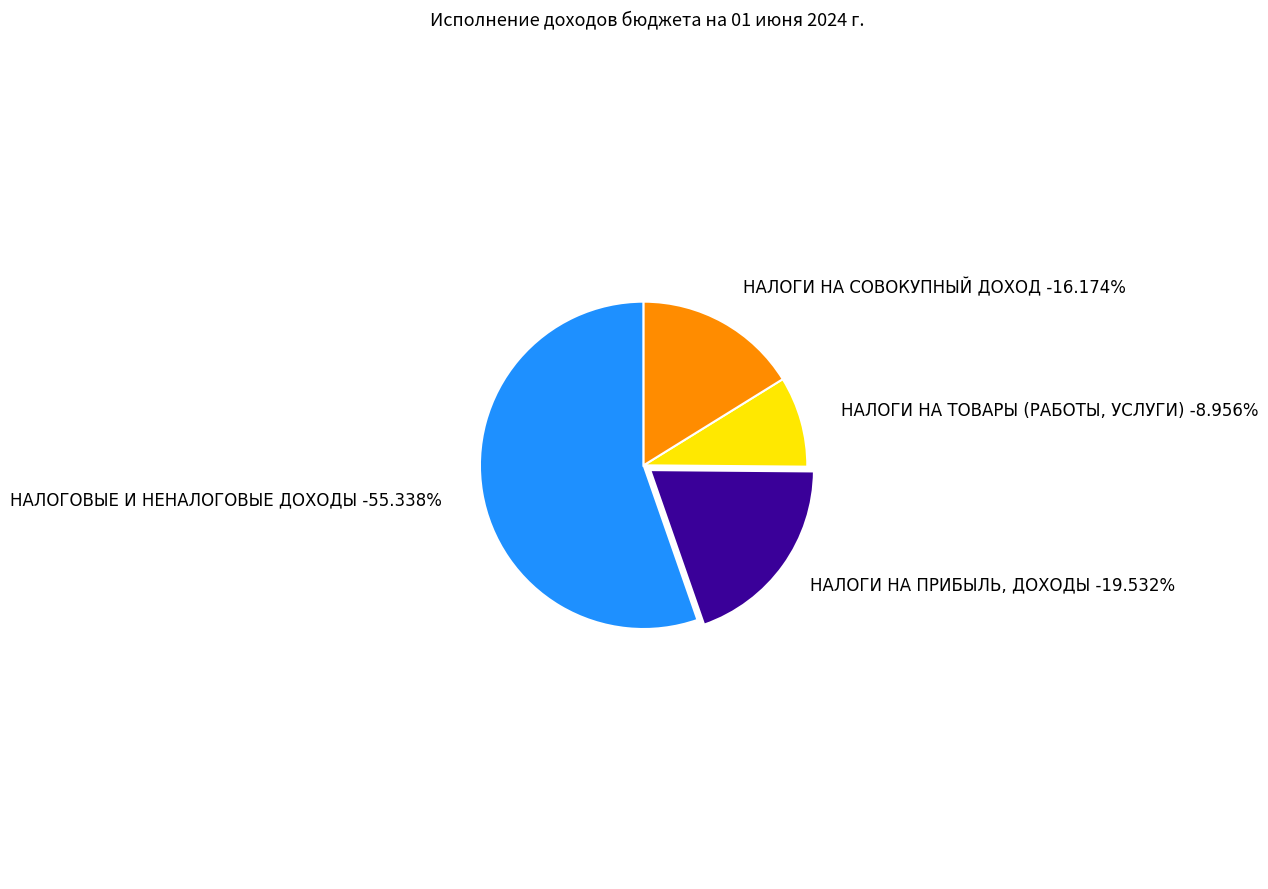

Which has a higher value, НАЛОГОВЫЕ И НЕНАЛОГОВЫЕ ДОХОДЫ or НАЛОГИ НА СОВОКУПНЫЙ ДОХОД?

НАЛОГОВЫЕ И НЕНАЛОГОВЫЕ ДОХОДЫ